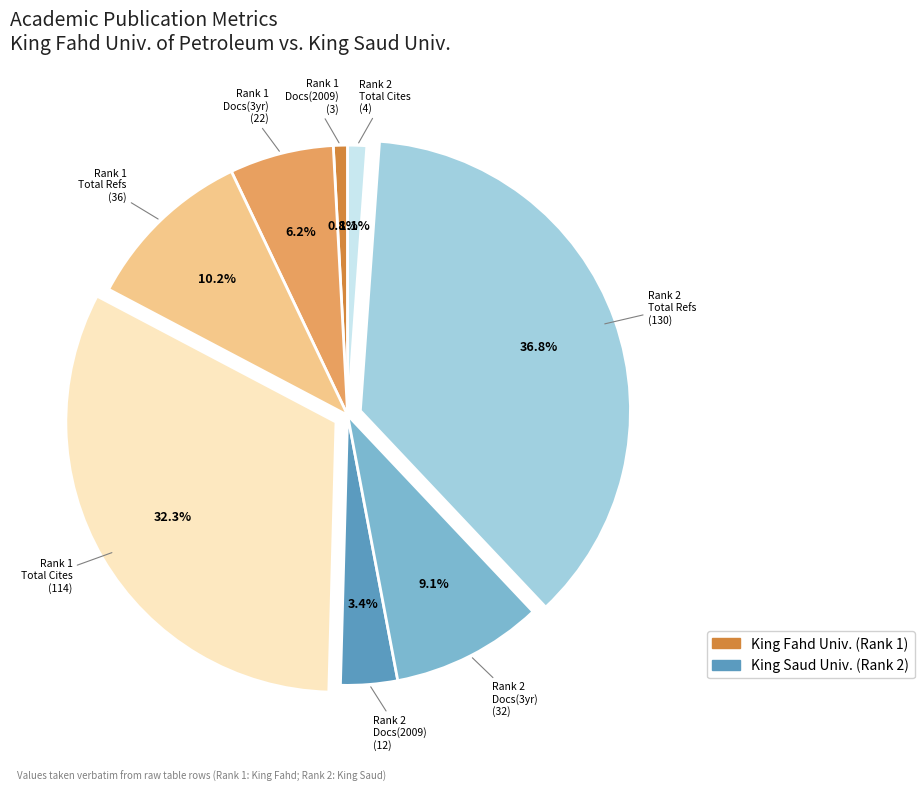

Is there any slice that represents more than half of the pie?

No